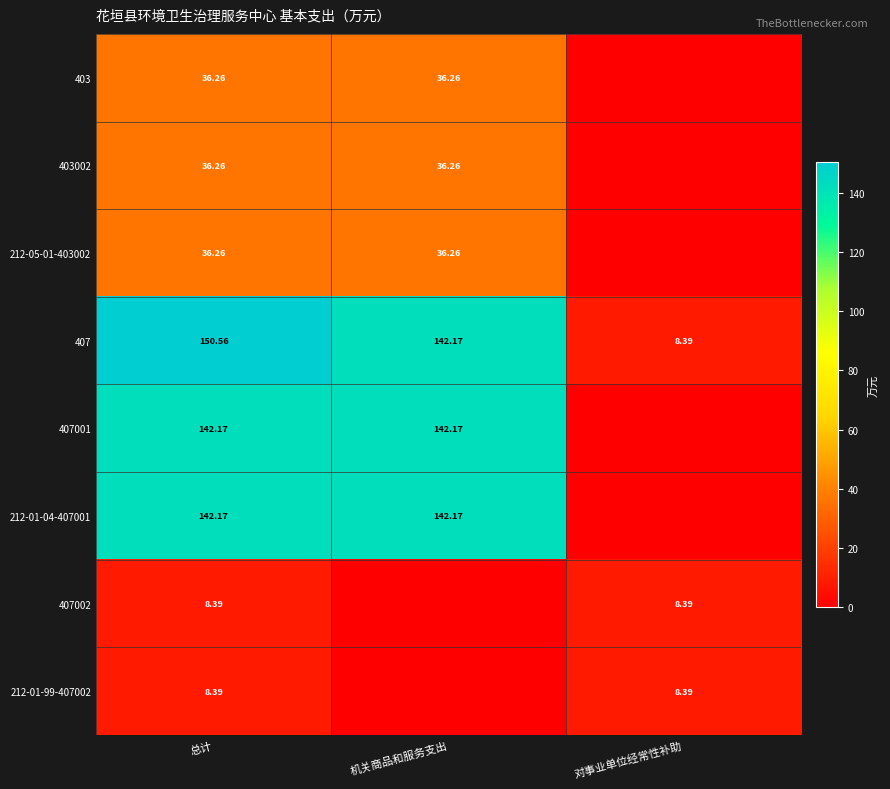

Is the value of 407 at 总计 greater than the value of 403 at 总计?

Yes